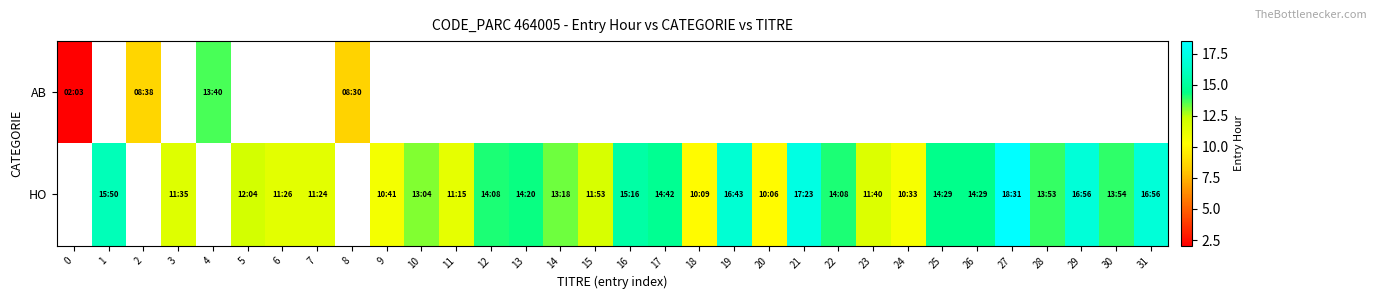

What is the greatest value displayed?

18.5